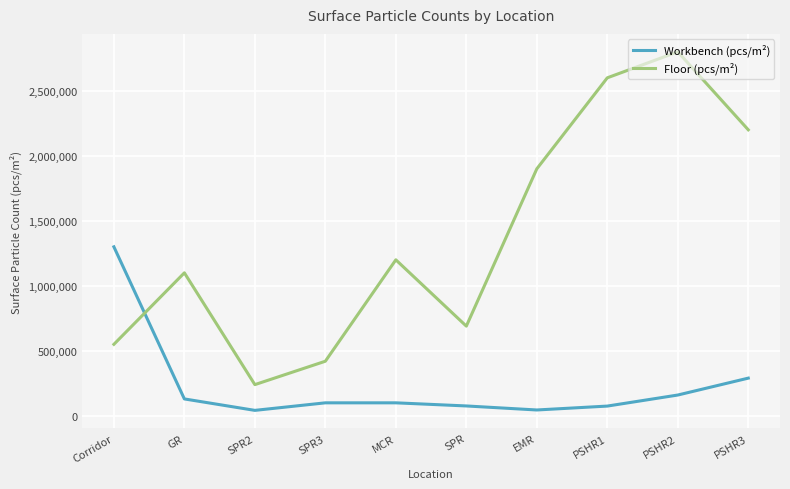

How many interior local peaks does the Floor (pcs/m²) series have?

3